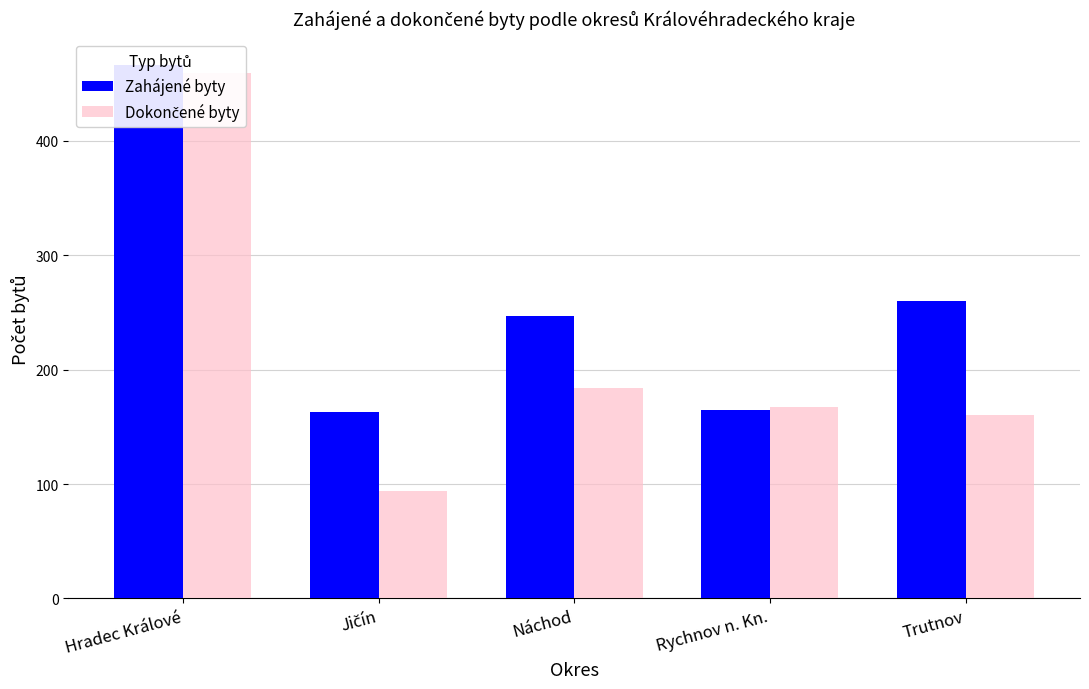

True or false: Dokončené byty has a value of 296 at Náchod.

False